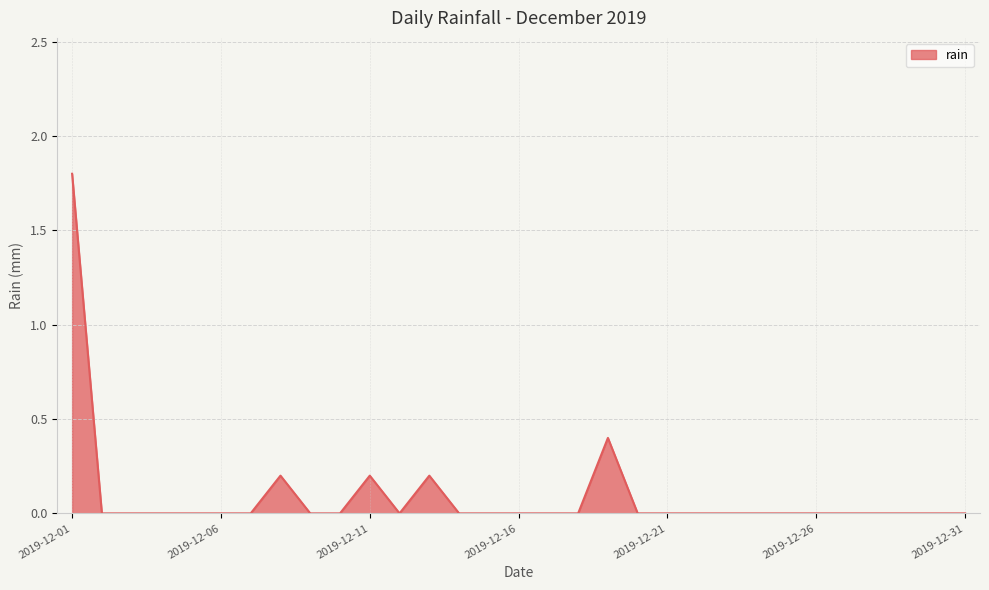

What is the difference between the maximum and minimum values?

1.8